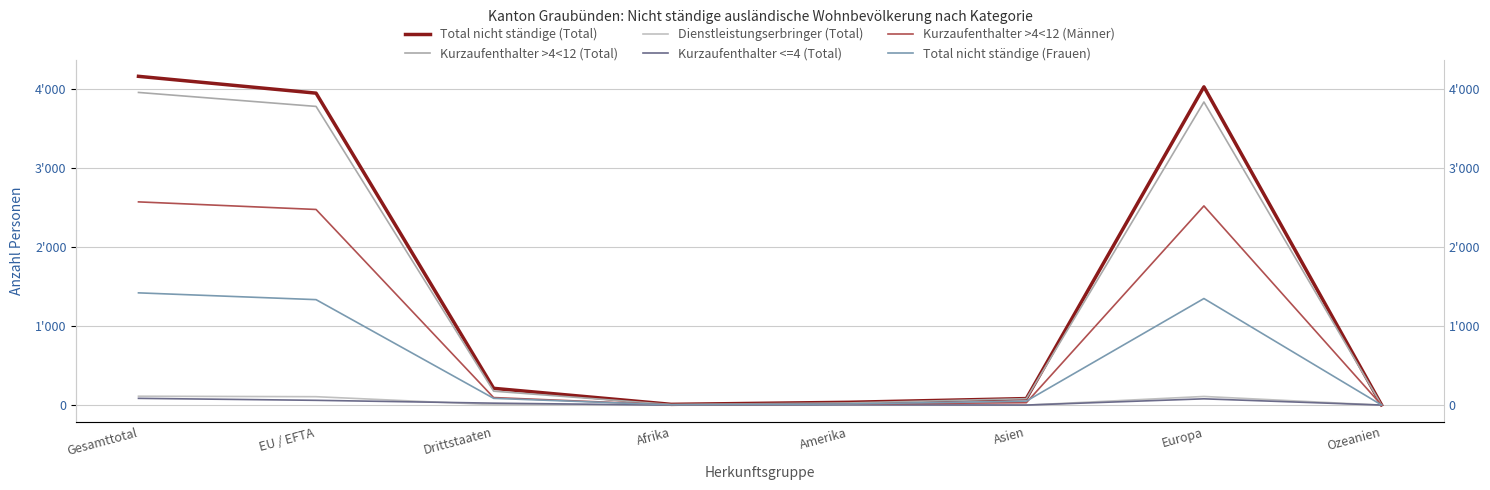

What is the average value of the Kurzaufenthalter >4<12 (Männer) series?

965